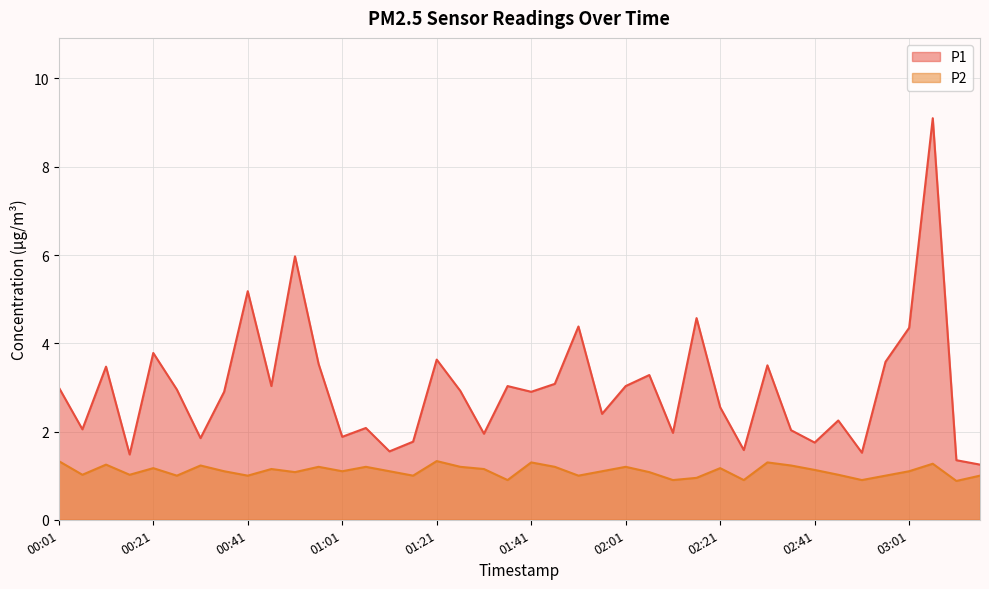

List the series in order of their overall mean, lowest first.

P2, P1